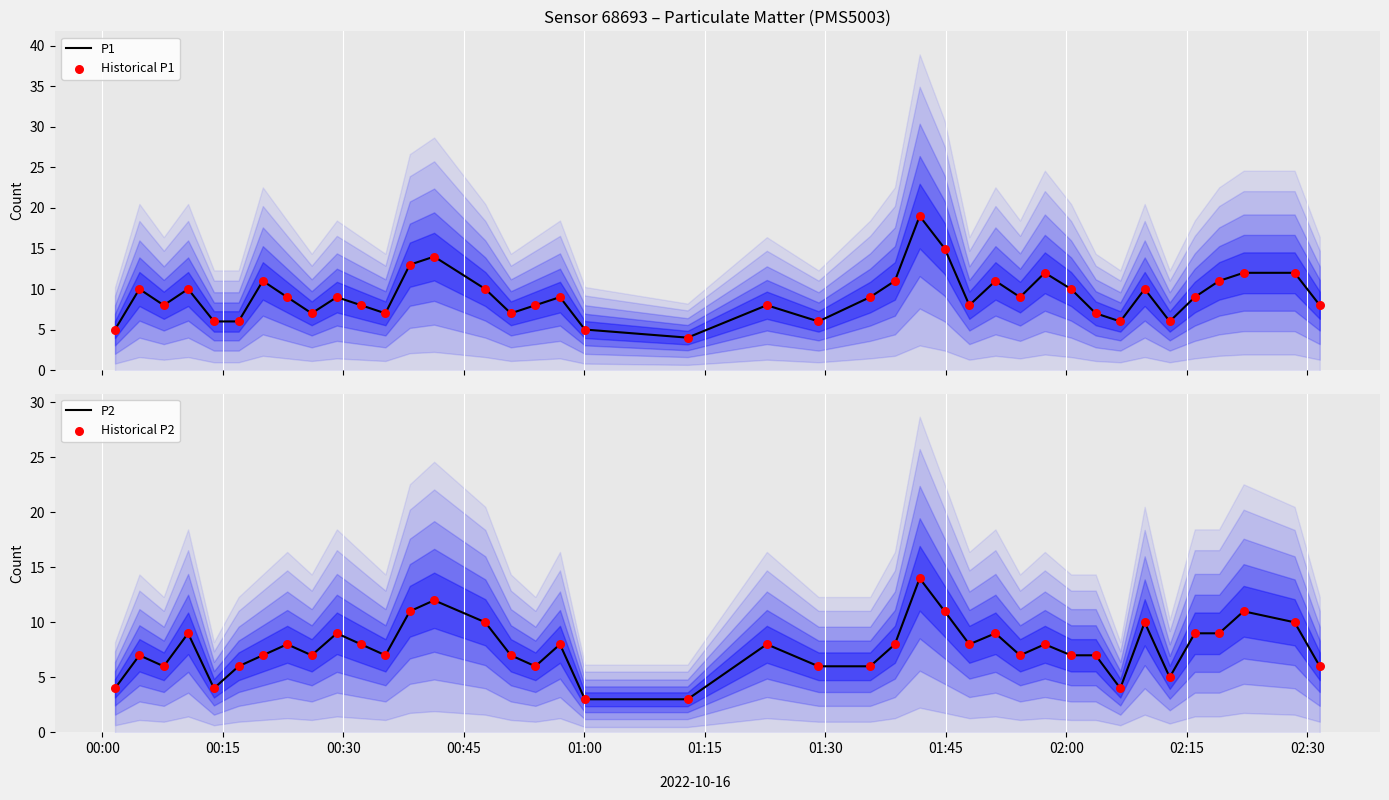

At how many categories does at least one series exceed 11?

7